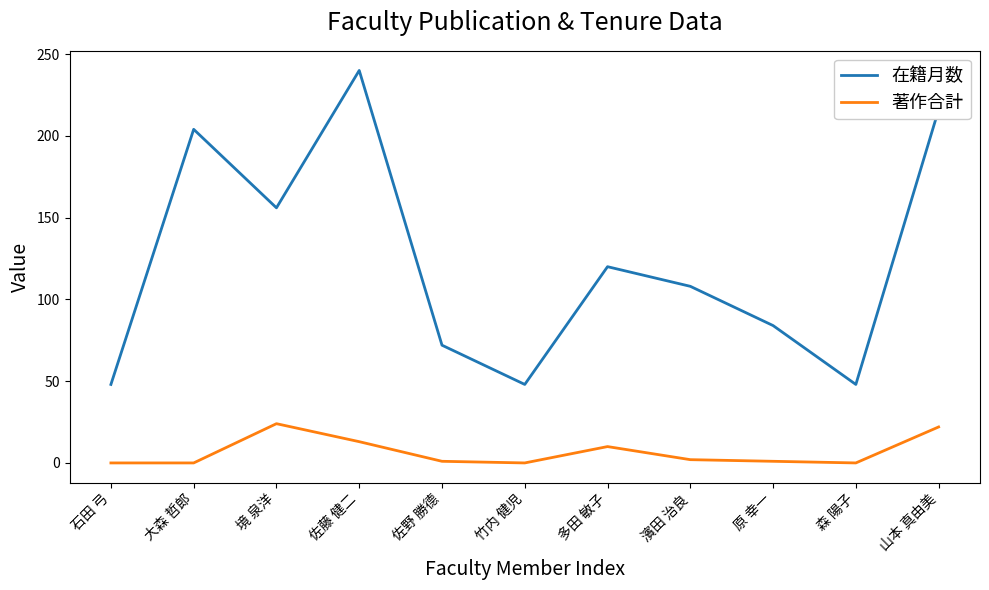

Is this an area chart (filled region under the line)?

No